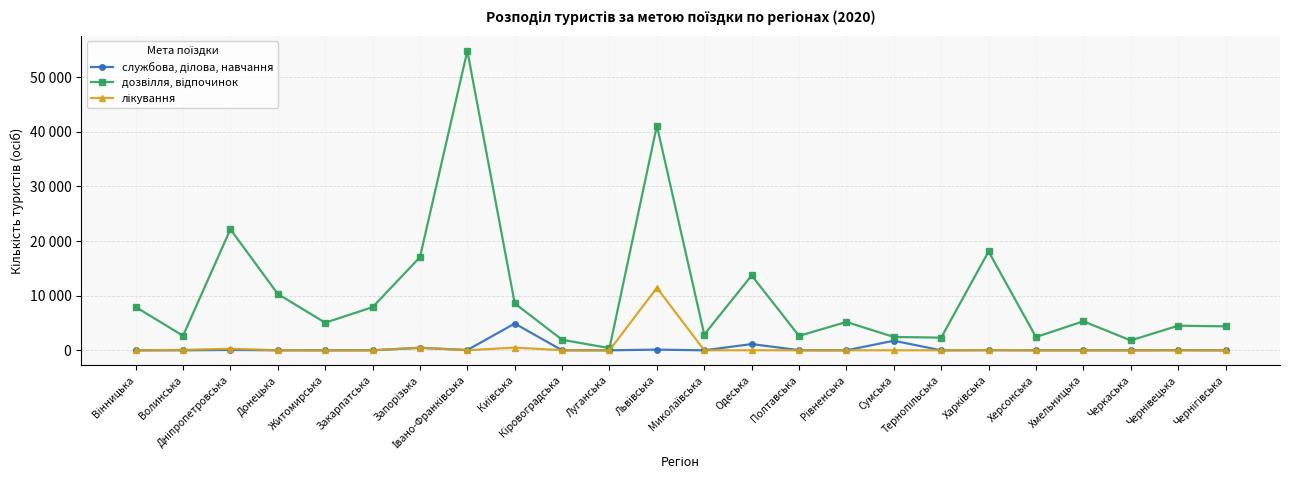

Is this an area chart (filled region under the line)?

No